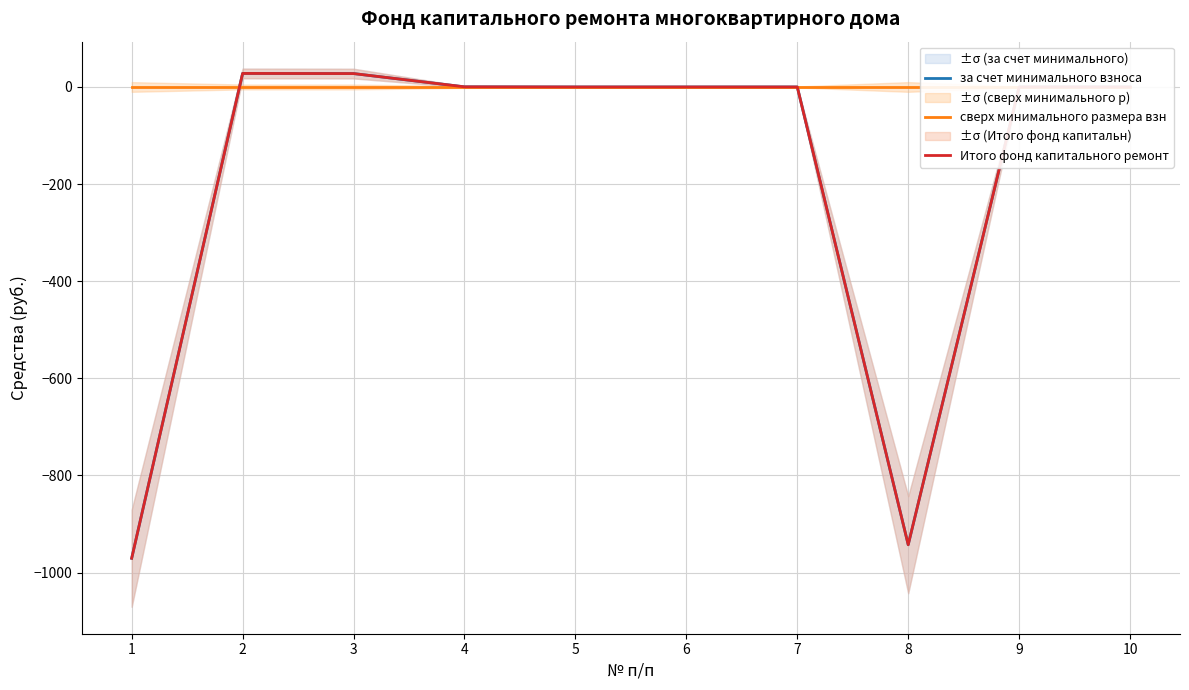

What are all the series names shown in the legend?

за счет минимального взноса, сверх минимального размера взн, Итого фонд капитального ремонт